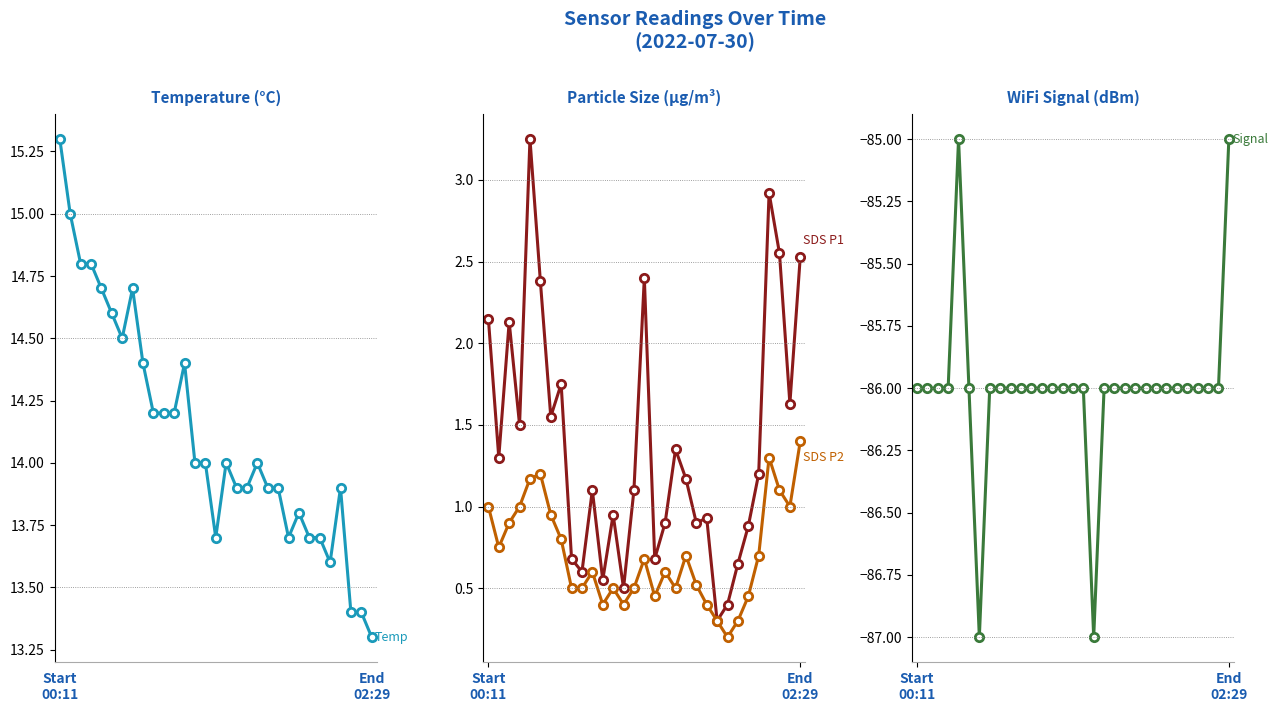

The Temp series shows 4.4 at 28. True or false?

False